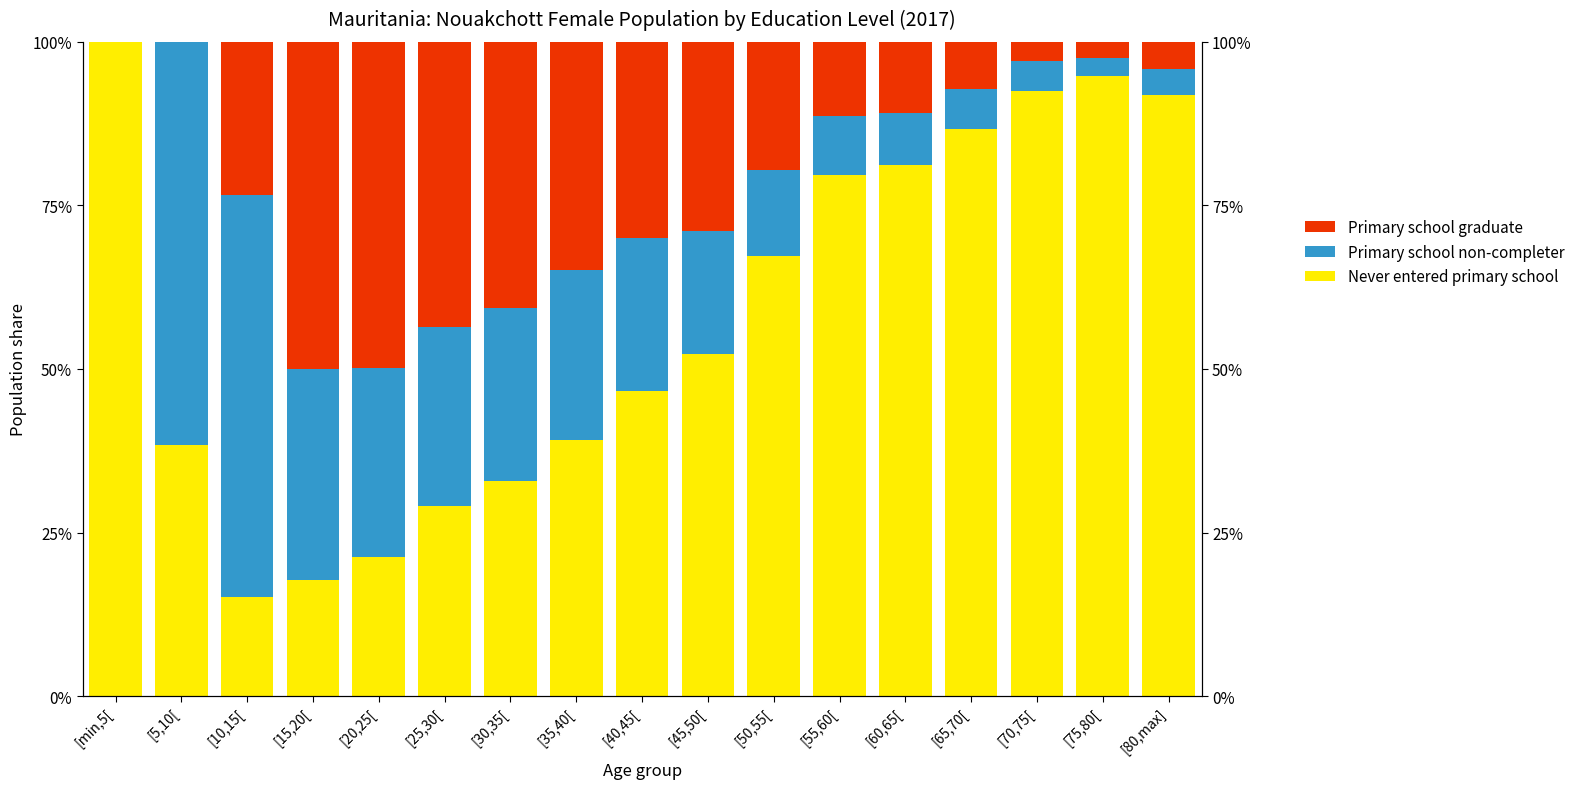

Is the value of Never entered primary school at [70,75[ greater than the value of Primary school non-completer at [80,max]?

Yes